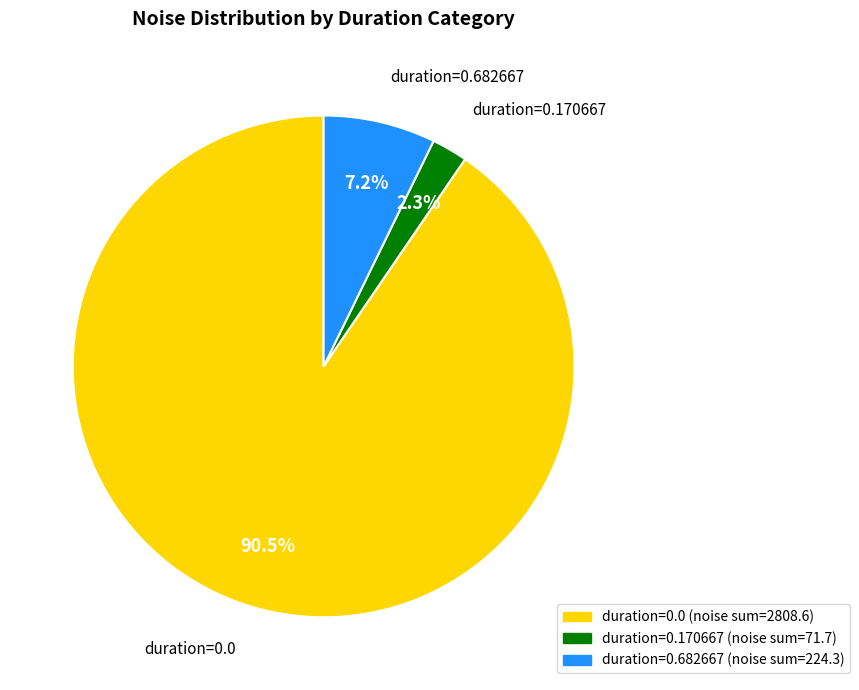

Is there a majority slice in this chart?

Yes